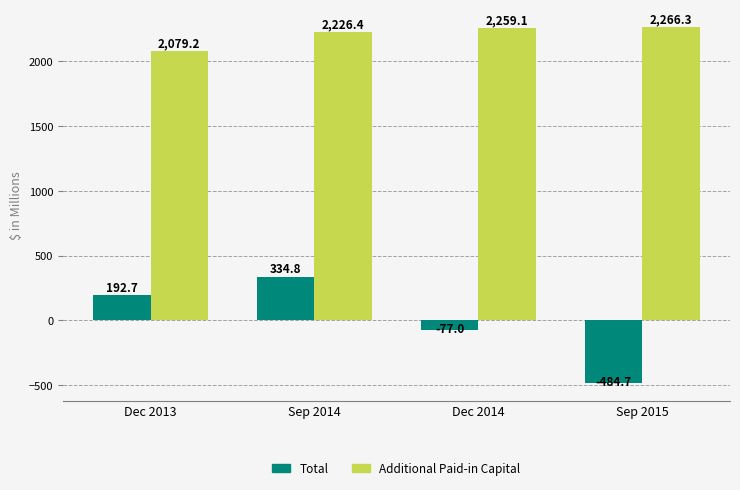

Which series changed the most between Sep 2014 and Dec 2014?

Total